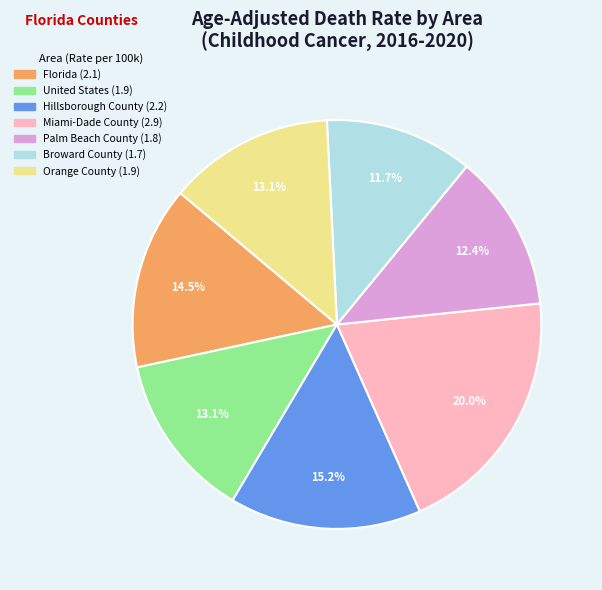

Count the number of slices in the pie.

7